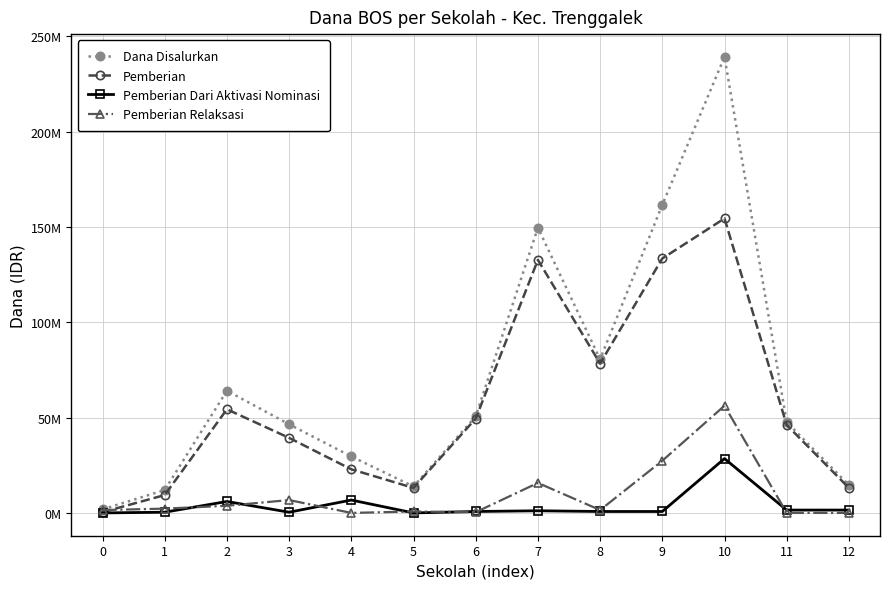

Does the chart display data point markers on the line(s)?

Yes